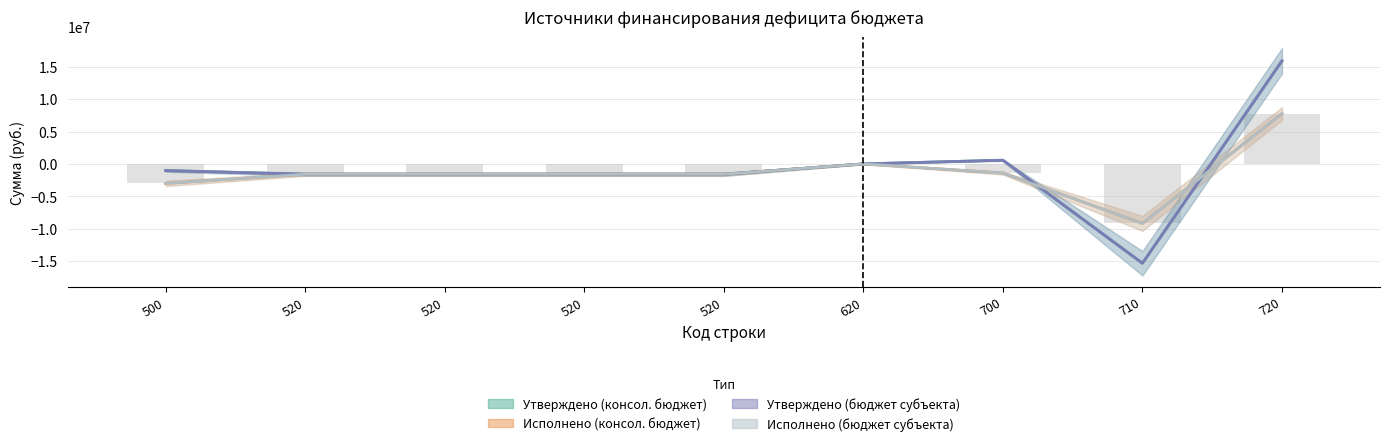

The Утверждено (консол. бюджет) series shows -1600000.0 at 520. True or false?

True